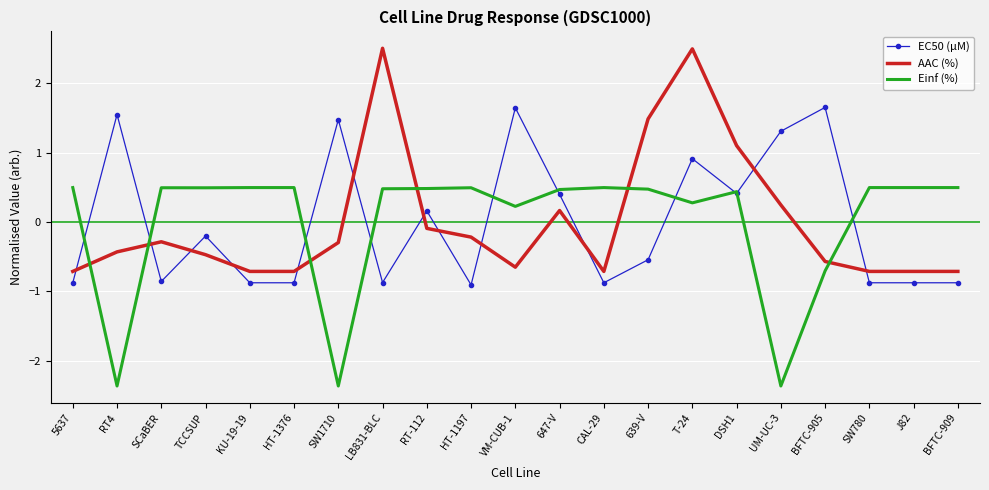

List the series in order of their peak value, highest first.

AAC (%), EC50 (µM), Einf (%)